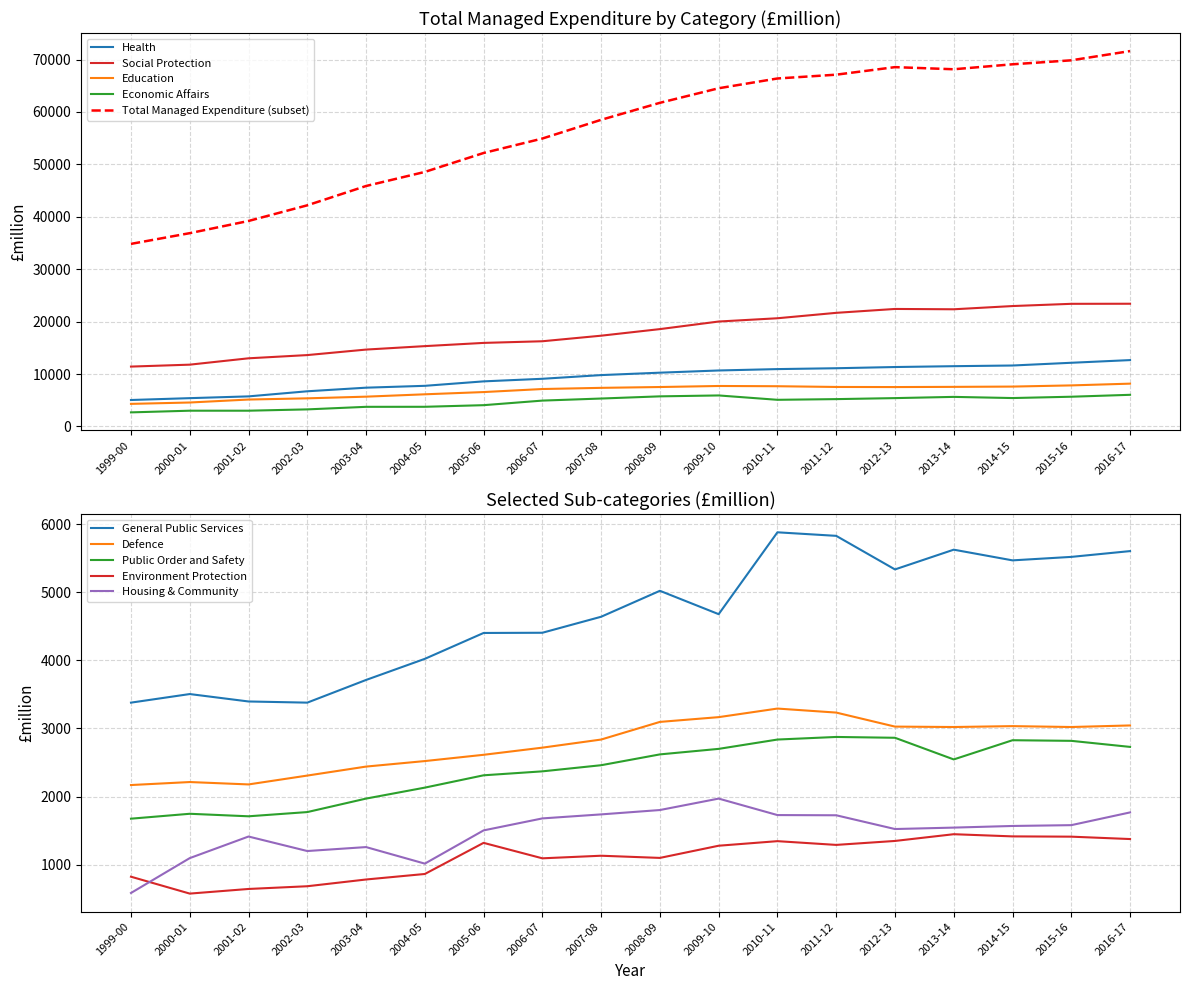

The Economic Affairs series shows 8360 at 2010-11. True or false?

False